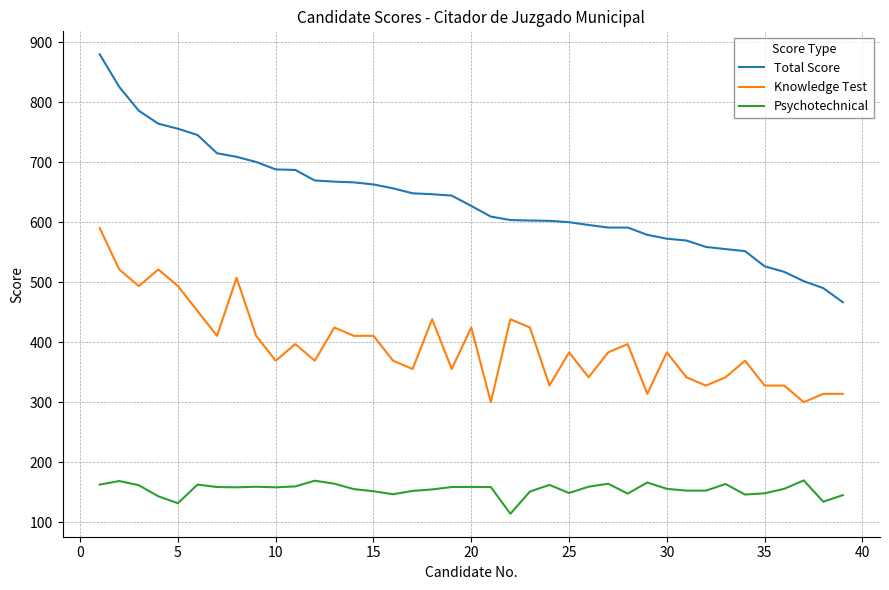

True or false: Psychotechnical and Total Score intersect in this chart.

False